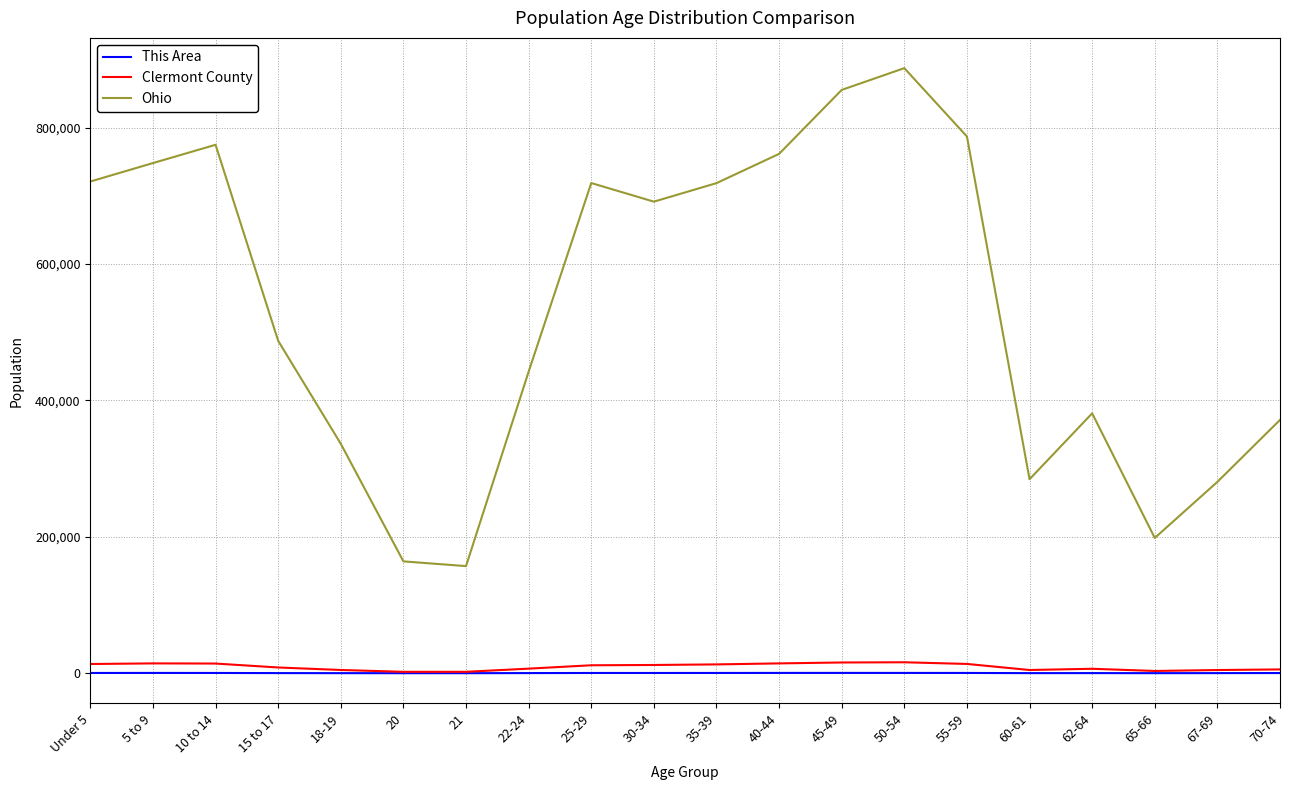

Is it true that This Area equals 465 at 40-44?

True